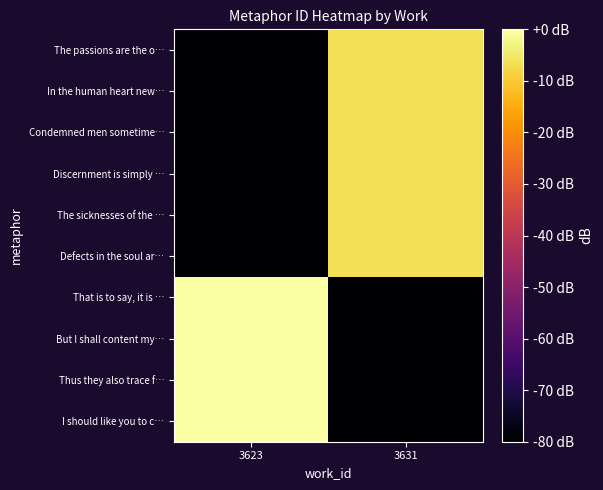

Rank the series by their maximum value, from lowest to highest.

The passions are the o…, In the human heart new…, Condemned men sometime…, Discernment is simply …, The sicknesses of the …, Defects in the soul ar…, That is to say, it is …, But I shall content my…, Thus they also trace f…, I should like you to c…